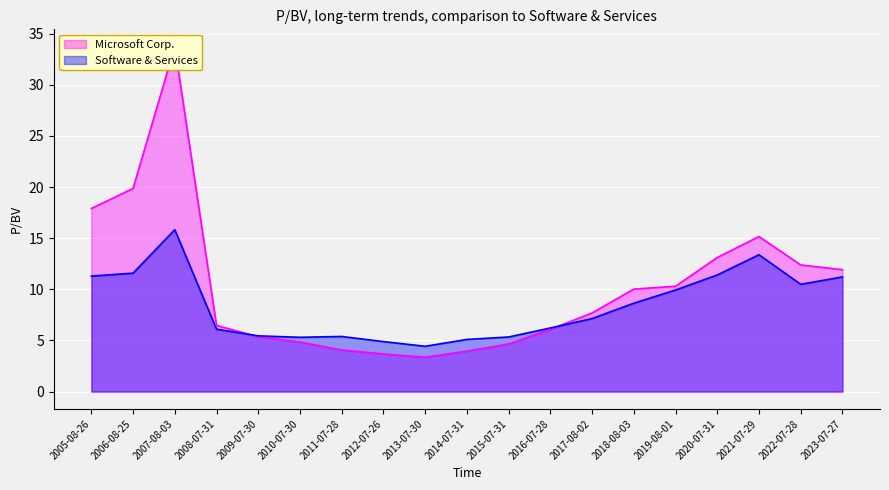

How many lines are shown in the chart?

2